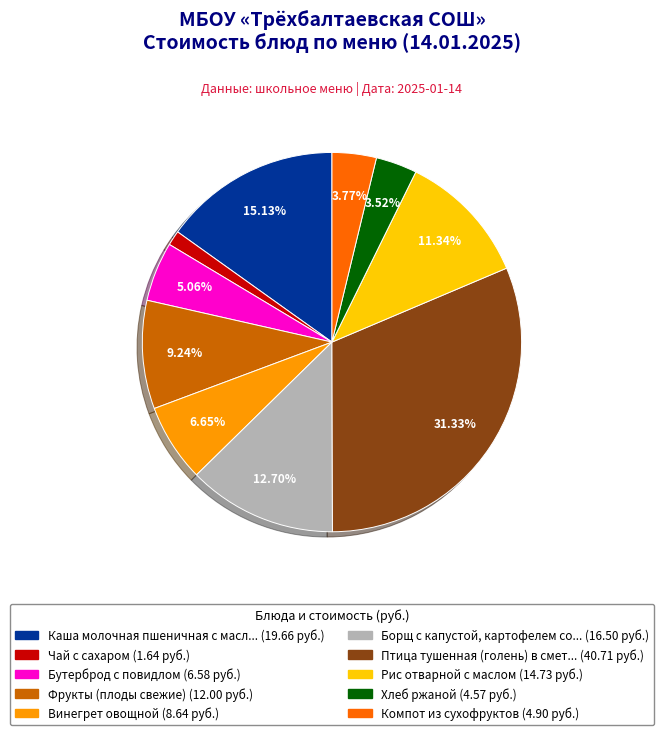

How many segments does this pie chart have?

10